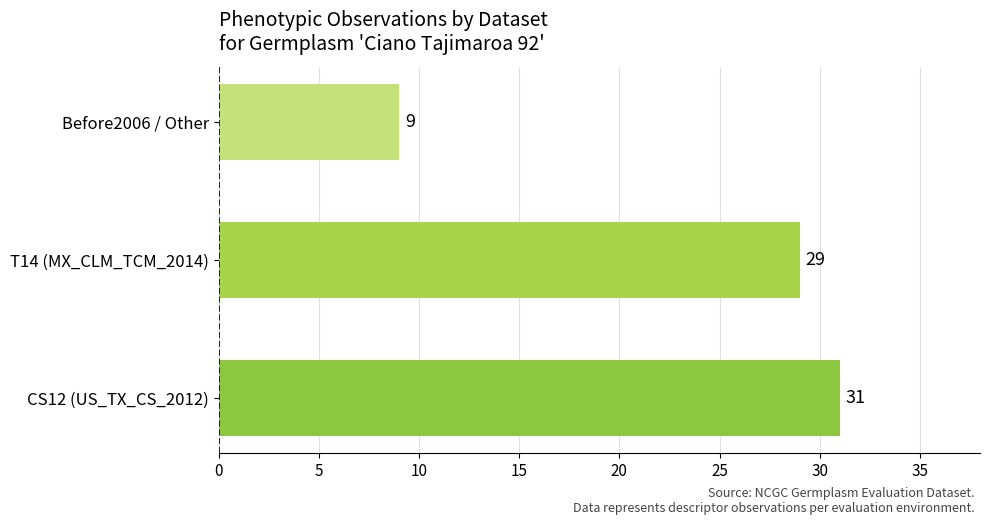

Are the bars grouped side by side (vs. stacked)?

No